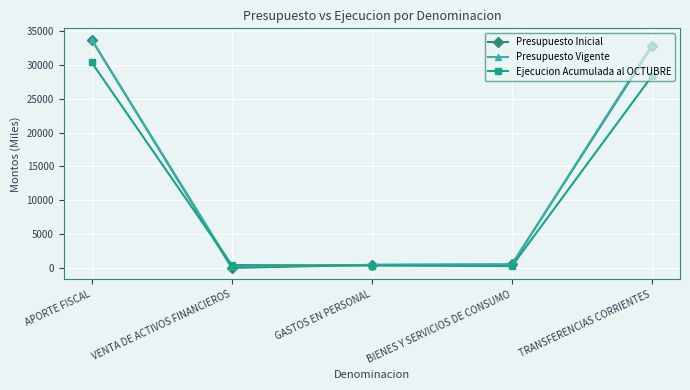

What is the maximum value for Presupuesto Vigente?

33723